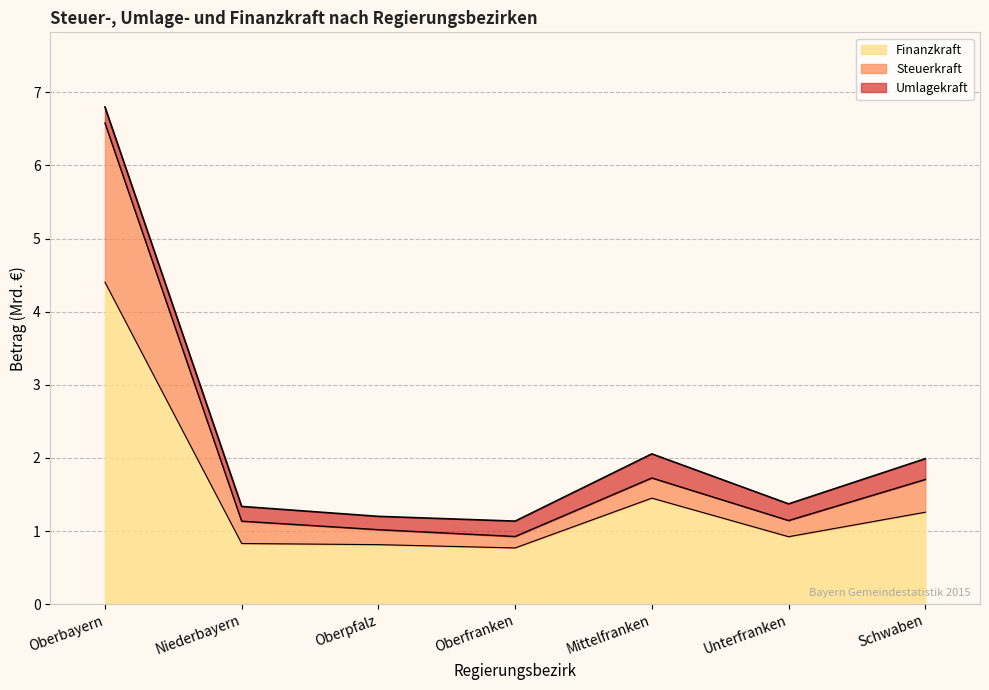

What position from the left is Niederbayern?

2